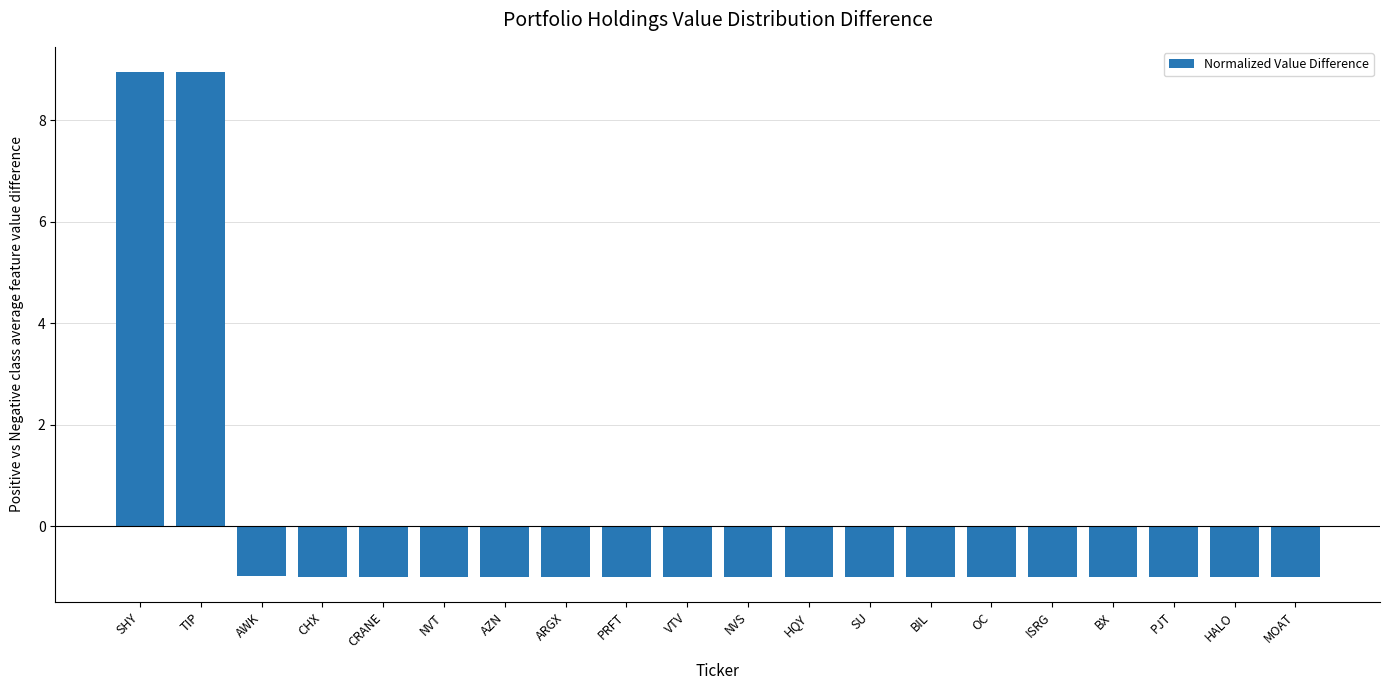

How many data points are less than 0?

18